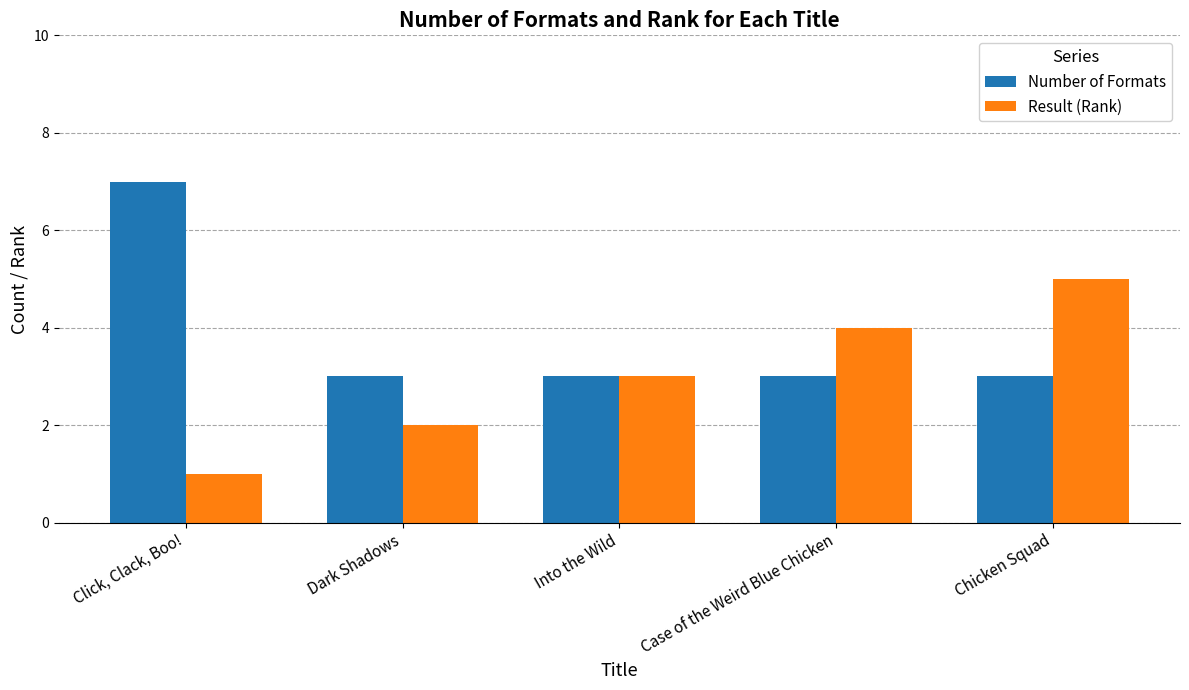

Reading left to right, what are all the values shown in this chart?

Number of Formats: Click, Clack, Boo!=7	Dark Shadows=3	Into the Wild=3	Case of the Weird Blue Chicken=3	Chicken Squad=3
Result (Rank): Click, Clack, Boo!=1	Dark Shadows=2	Into the Wild=3	Case of the Weird Blue Chicken=4	Chicken Squad=5